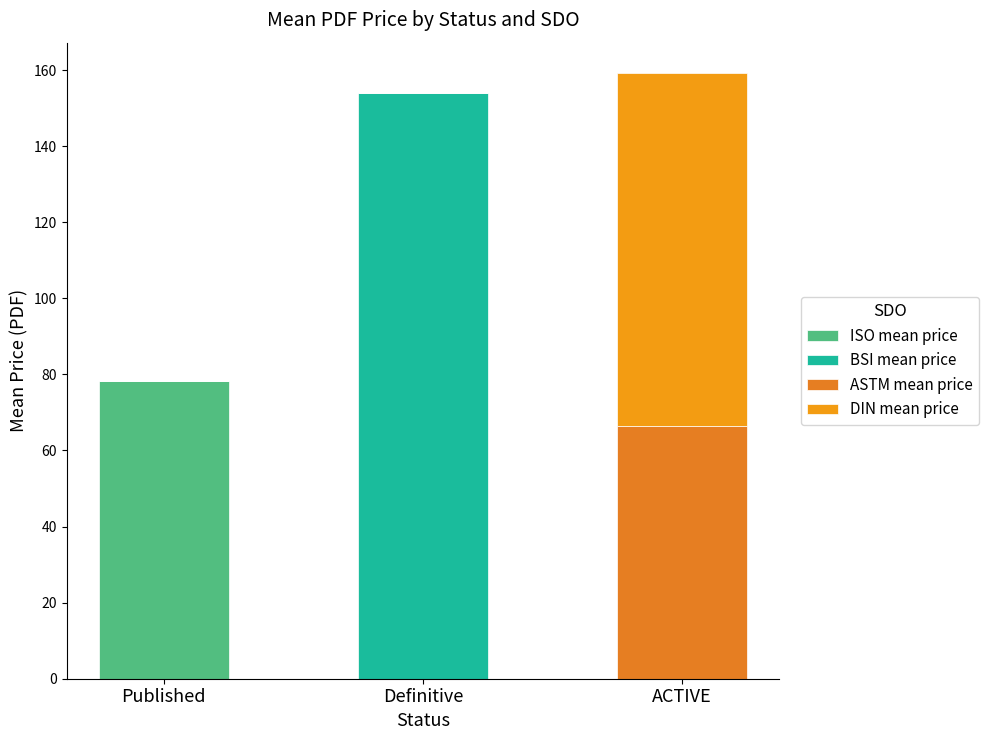

What is the total value across all series at Definitive?

154.1